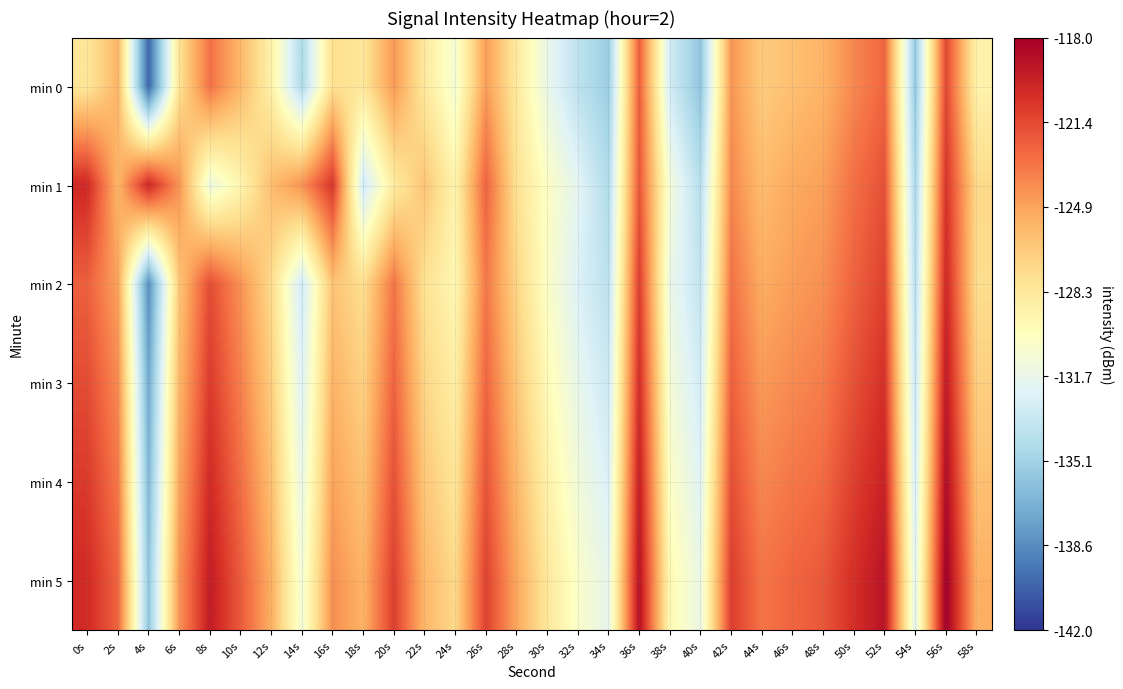

Rank the series by their maximum value, from lowest to highest.

min 0, min 2, min 1, min 3, min 4, min 5